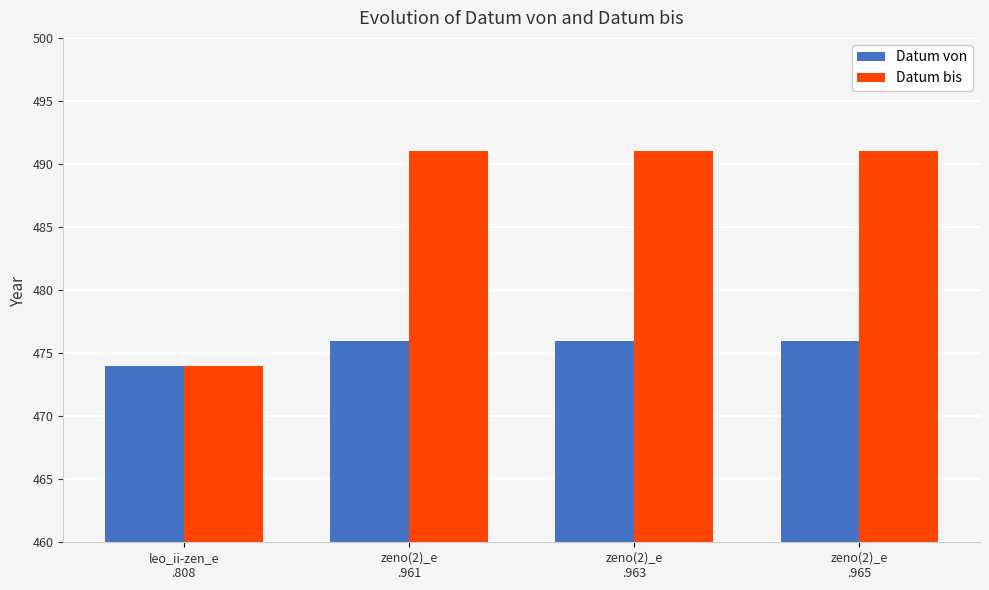

What is the difference between the maximum and minimum values in the Datum von series?

2